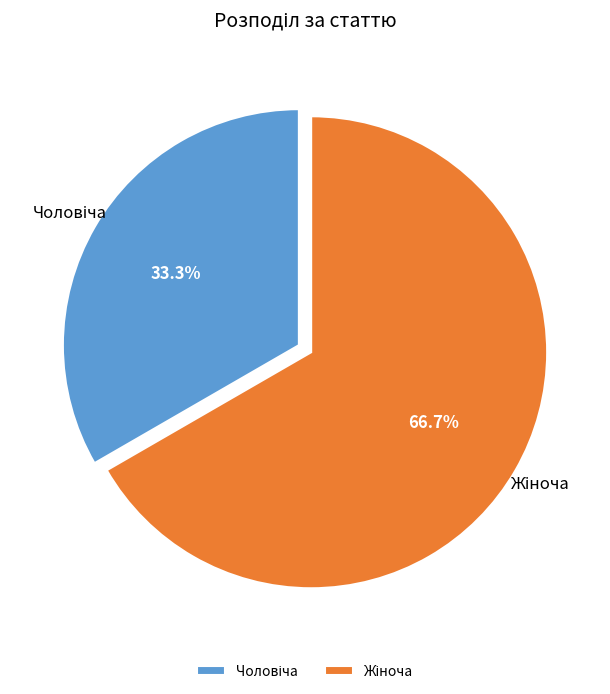

Is there a majority slice in this chart?

Yes